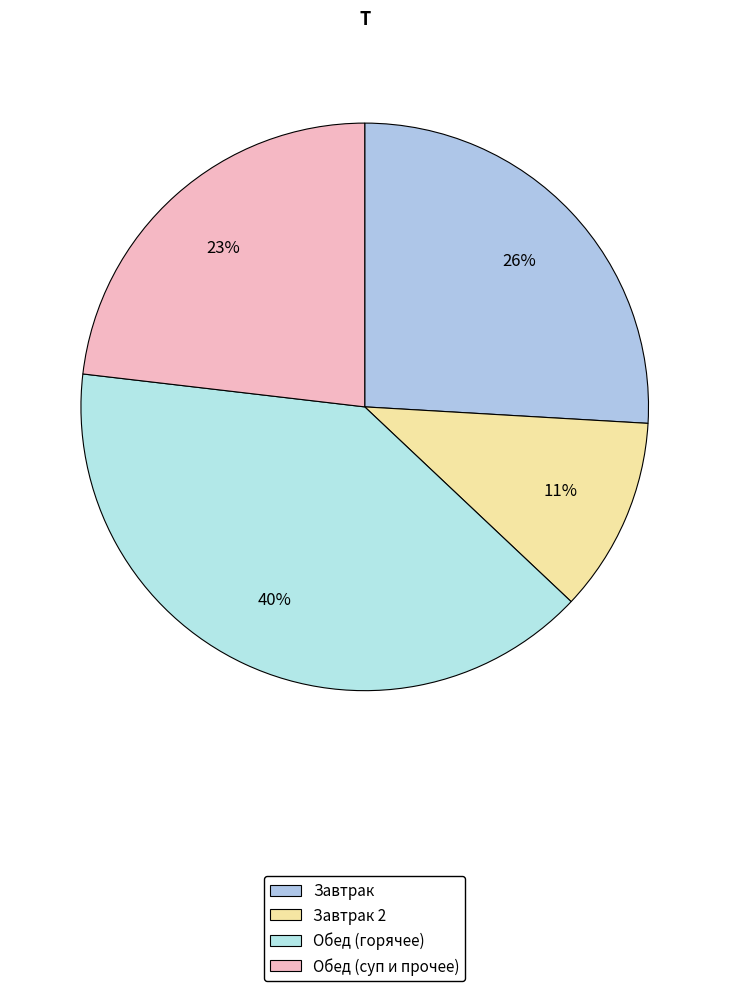

How many segments does this pie chart have?

4